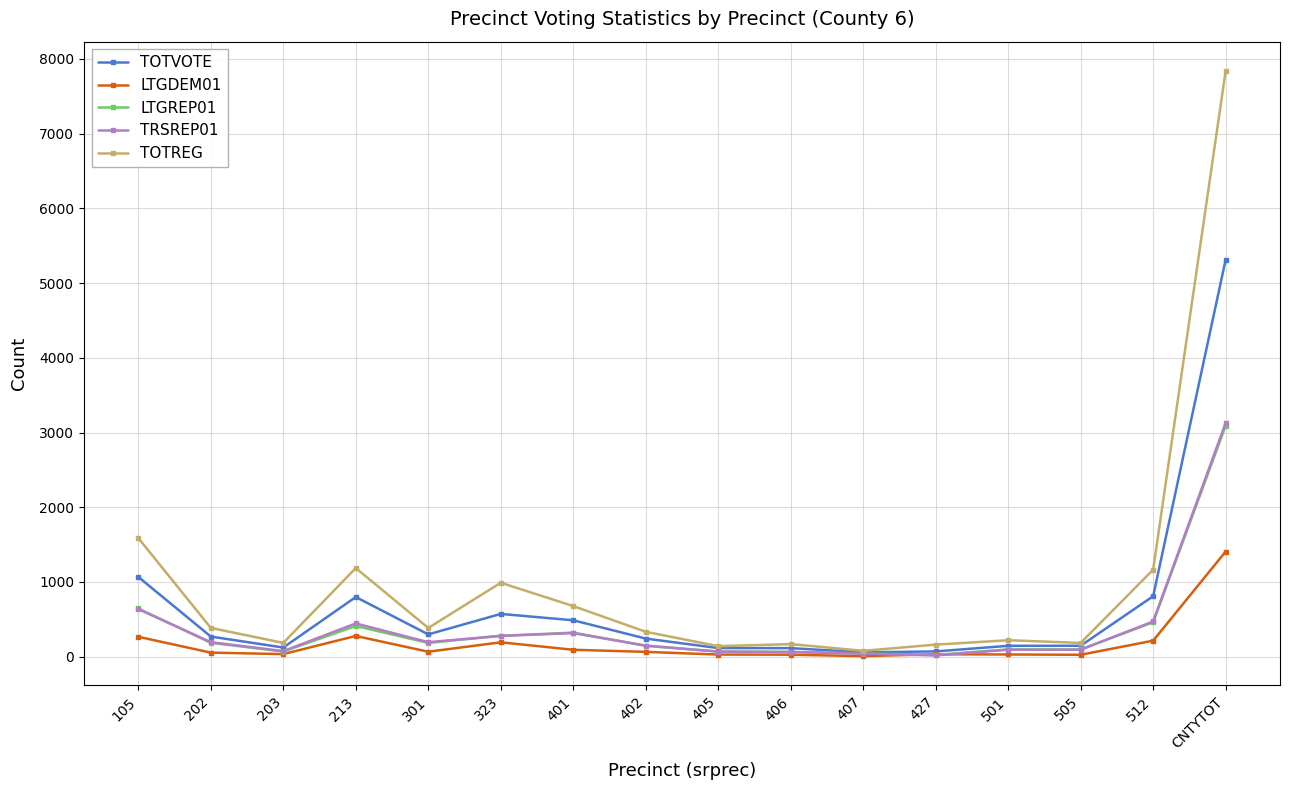

How many lines are shown in the chart?

5